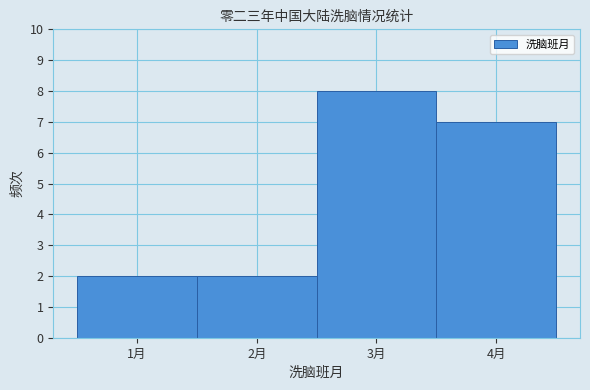

Reading left to right, transcribe this chart: for each bar, give the range it covers on the x-axis and its height. The values are not printed on the chart, so give them approximately, as read against the axis.

0.5 to 1.5: 2
1.5 to 2.5: 2
2.5 to 3.5: 8
3.5 to 4.5: 7